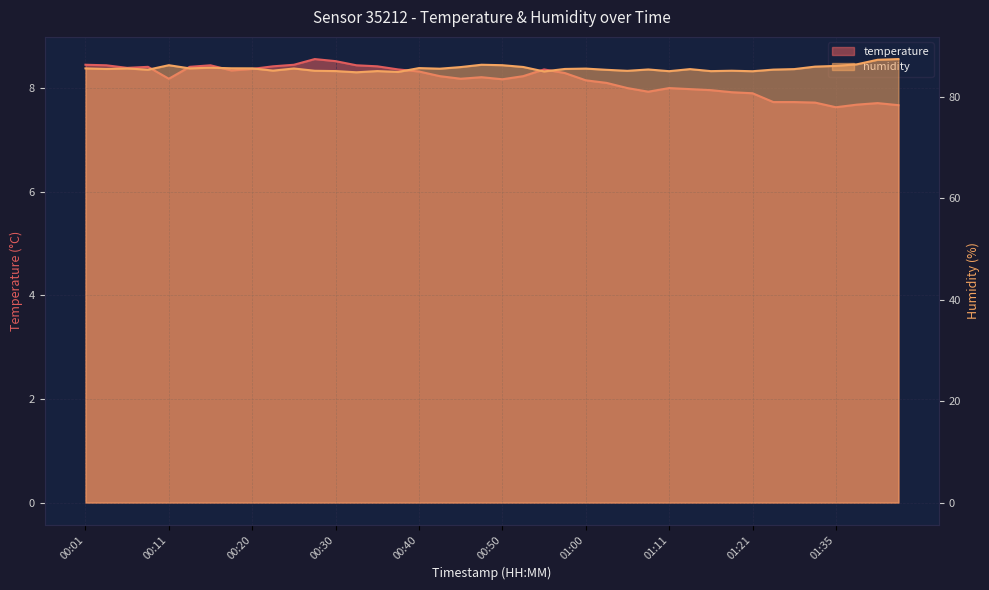

What is the minimum value shown in the chart?

7.6